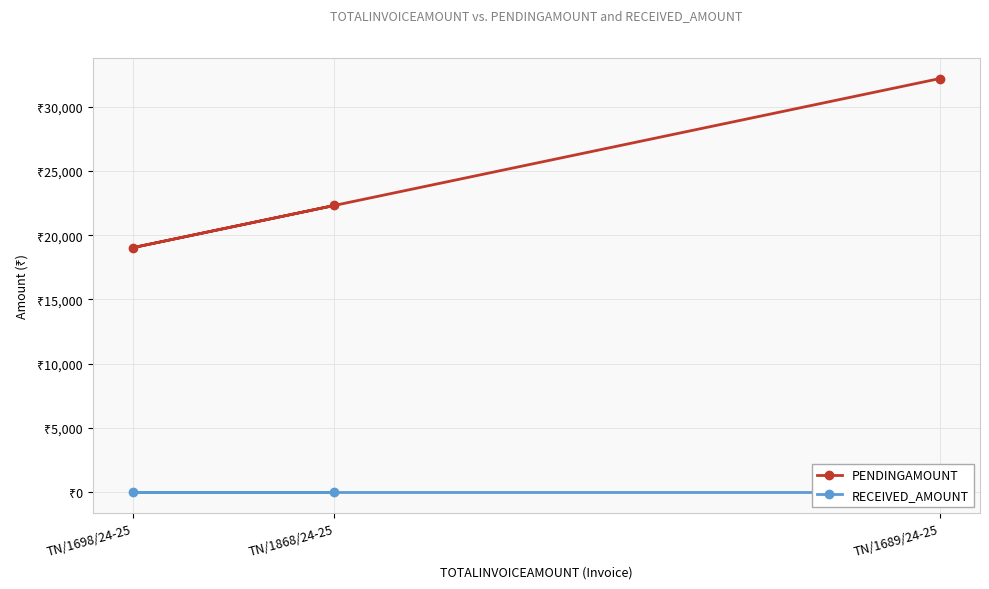

List the series in order of their peak value, highest first.

PENDINGAMOUNT, RECEIVED_AMOUNT